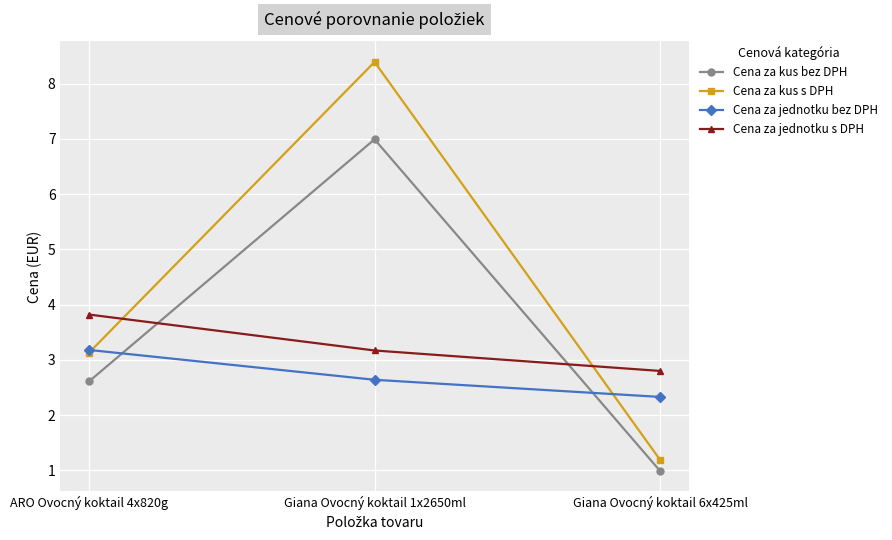

Reading left to right, transcribe all the data shown in this chart.

Cena za kus bez DPH: ARO Ovocný koktail 4x820g=2.6	Giana Ovocný koktail 1x2650ml=7.0	Giana Ovocný koktail 6x425ml=1.0
Cena za kus s DPH: ARO Ovocný koktail 4x820g=3.1	Giana Ovocný koktail 1x2650ml=8.4	Giana Ovocný koktail 6x425ml=1.2
Cena za jednotku bez DPH: ARO Ovocný koktail 4x820g=3.2	Giana Ovocný koktail 1x2650ml=2.6	Giana Ovocný koktail 6x425ml=2.3
Cena za jednotku s DPH: ARO Ovocný koktail 4x820g=3.8	Giana Ovocný koktail 1x2650ml=3.2	Giana Ovocný koktail 6x425ml=2.8